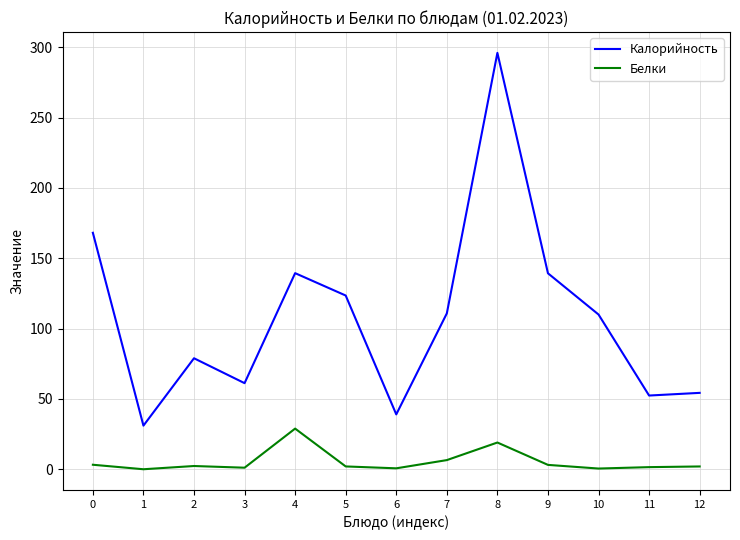

What is the approximate value of Белки at 0?

3.2